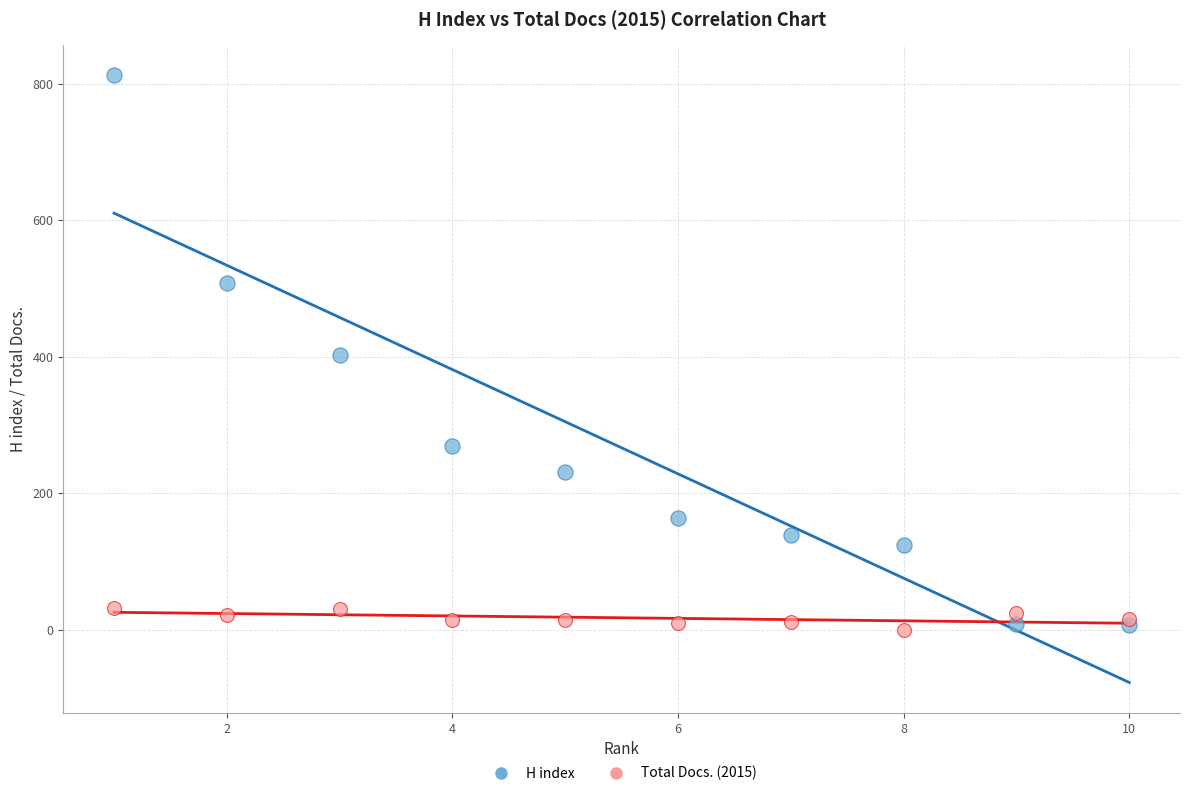

Across all data points, what is the range of Y values (max minus min)?

812